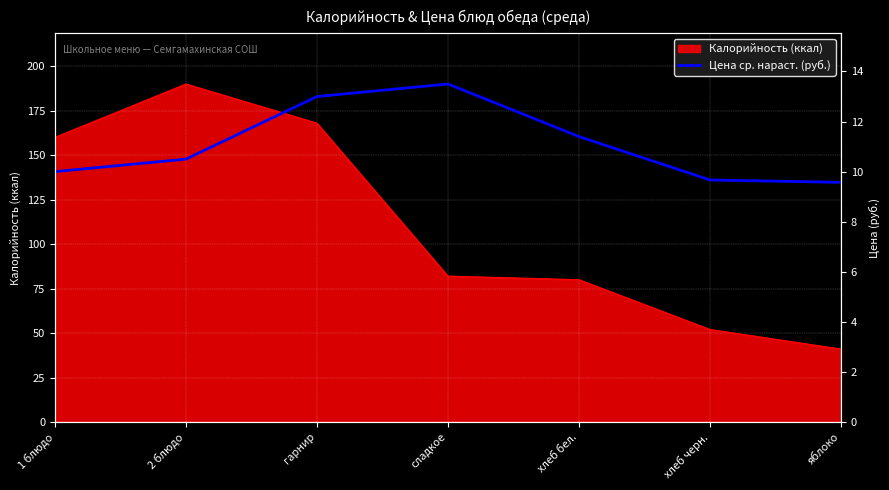

Is it true that the value at гарнир is 183.0?

True